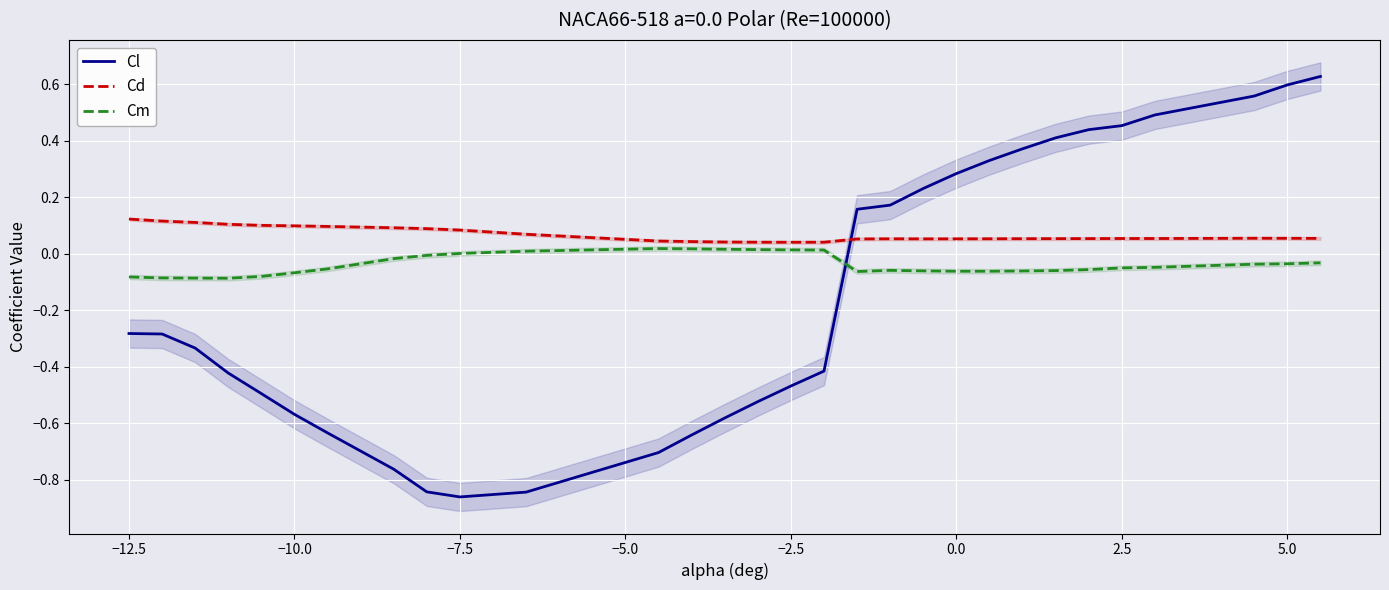

Which series ends up on top after the final intersection of Cm and Cl?

Cl